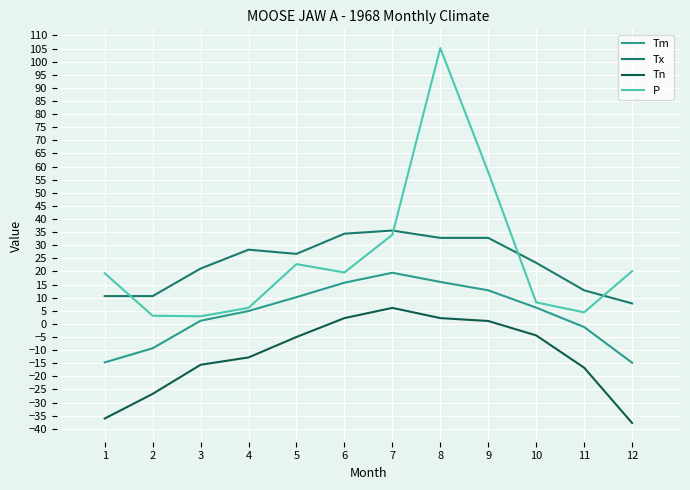

Does the chart have visible grid lines?

Yes